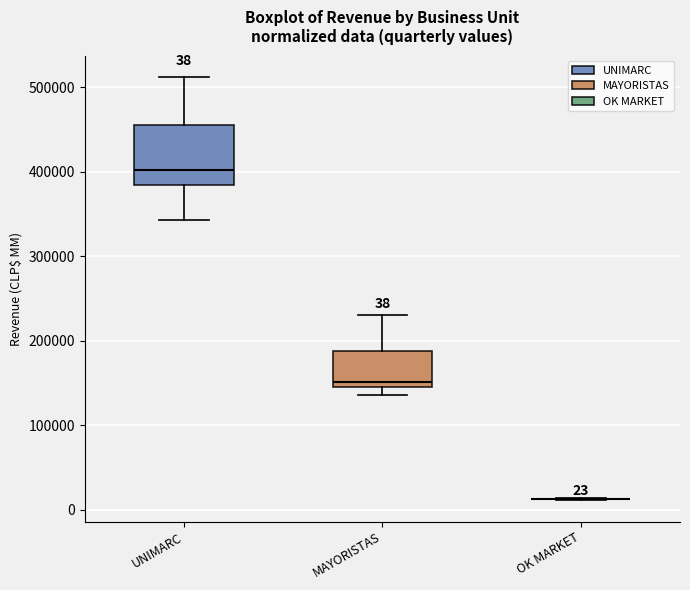

Comparing the boxes themselves (not the whiskers), which one is the tallest?

UNIMARC